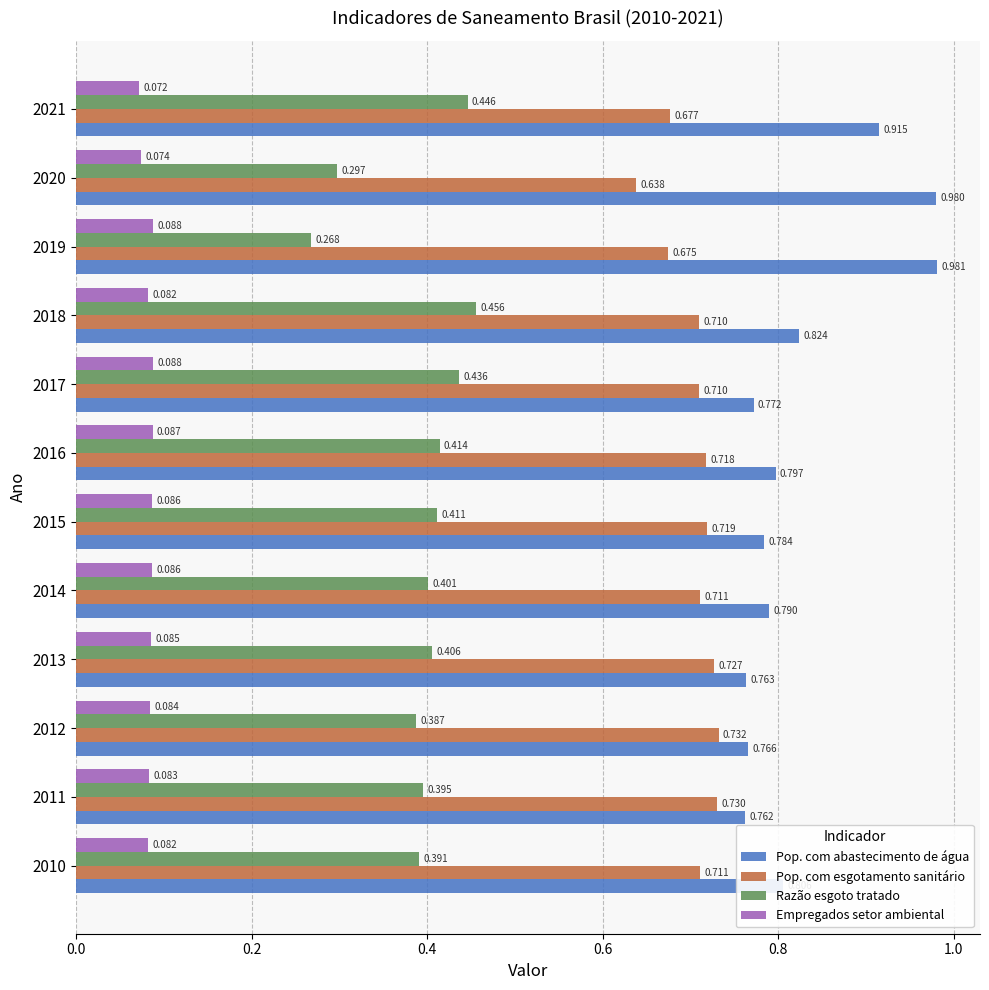

Which series has the widest spread of values?

Pop. com abastecimento de água